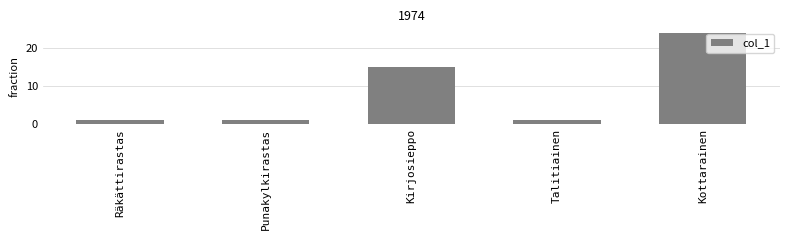

Reading left to right, extract all data points from this chart.

Räkättirastas=1	Punakylkirastas=1	Kirjosieppo=15	Talitiainen=1	Kottarainen=24